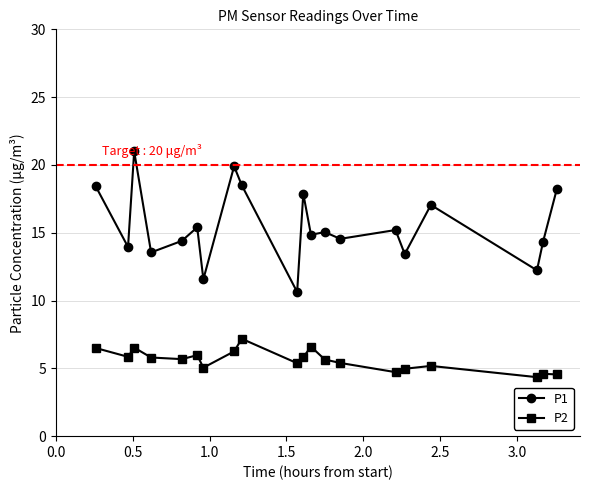

True or false: P2 and P1 intersect in this chart.

False